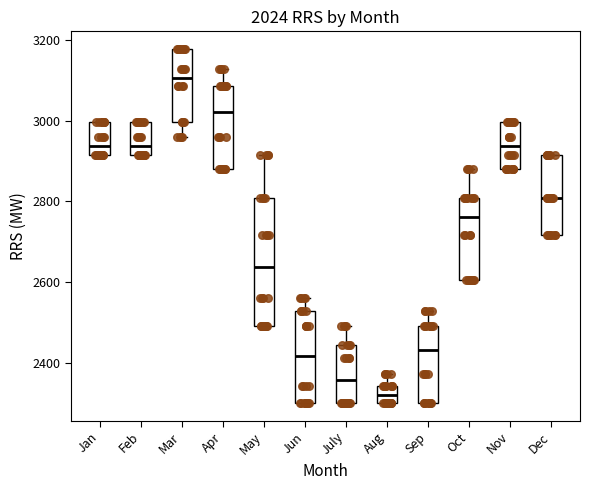

Which box's median line is the lowest?

Aug